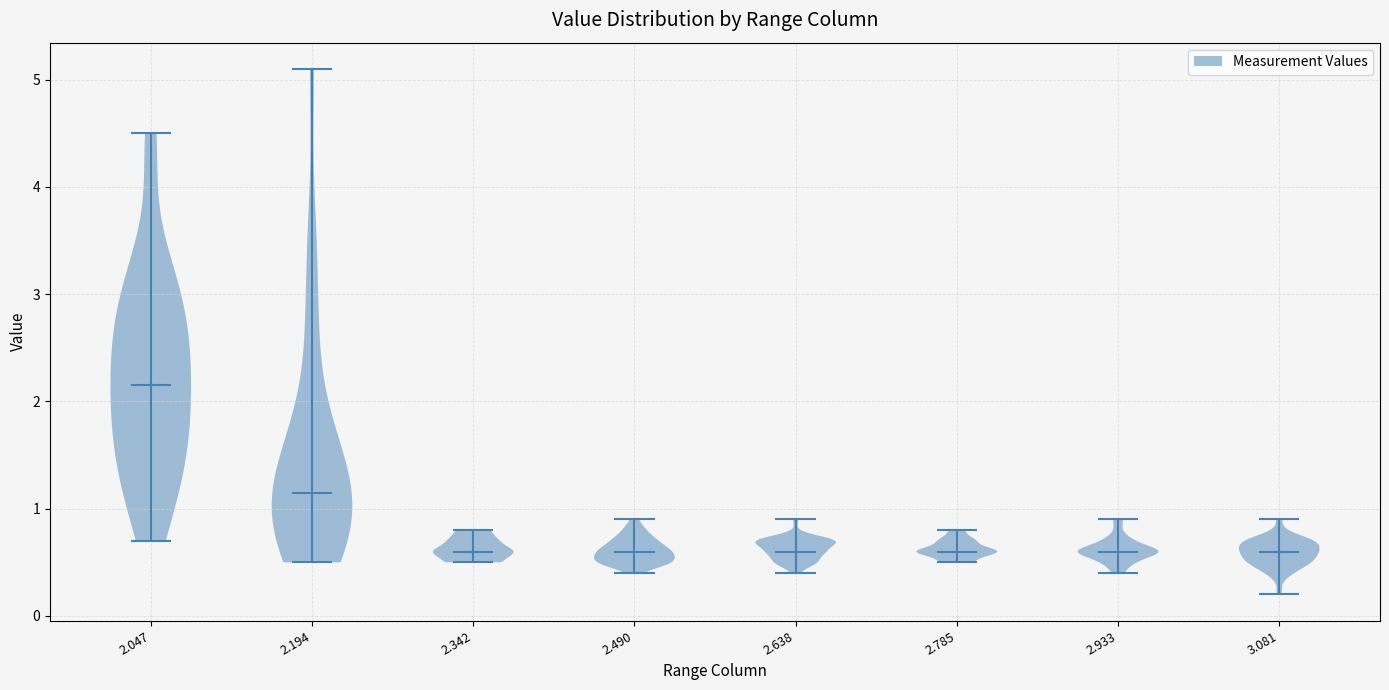

Where does the median line of the violin at x = 2.785 sit on the y-axis? The values are not printed on the chart, so give them approximately, as read against the axis.

0.6